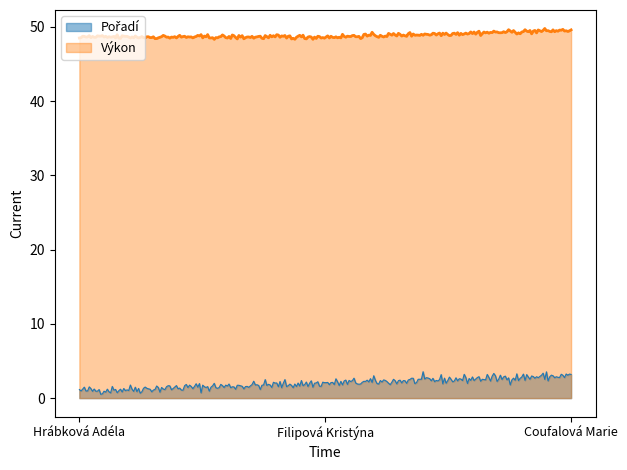

What is the difference between the Pořadí values at Coufalová Marie and Hrábková Adéla?

2.0